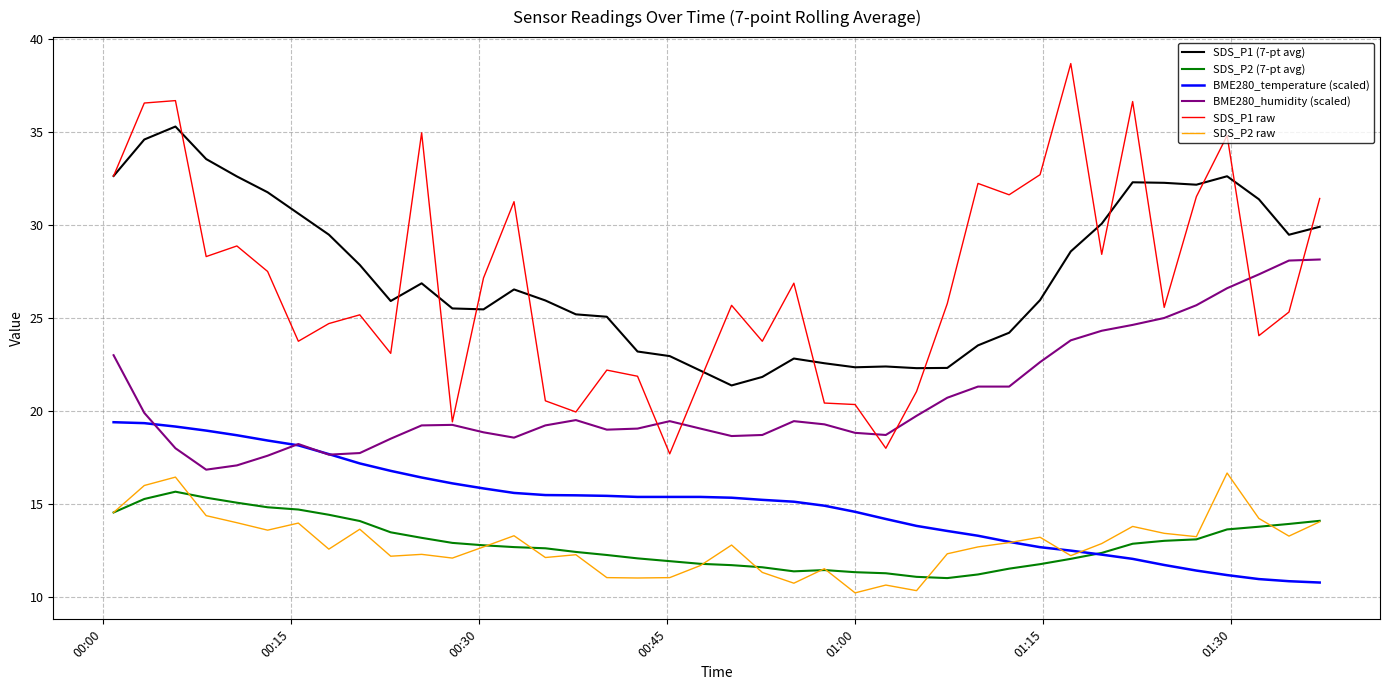

What is the lowest value of the SDS_P2 raw series?

10.2